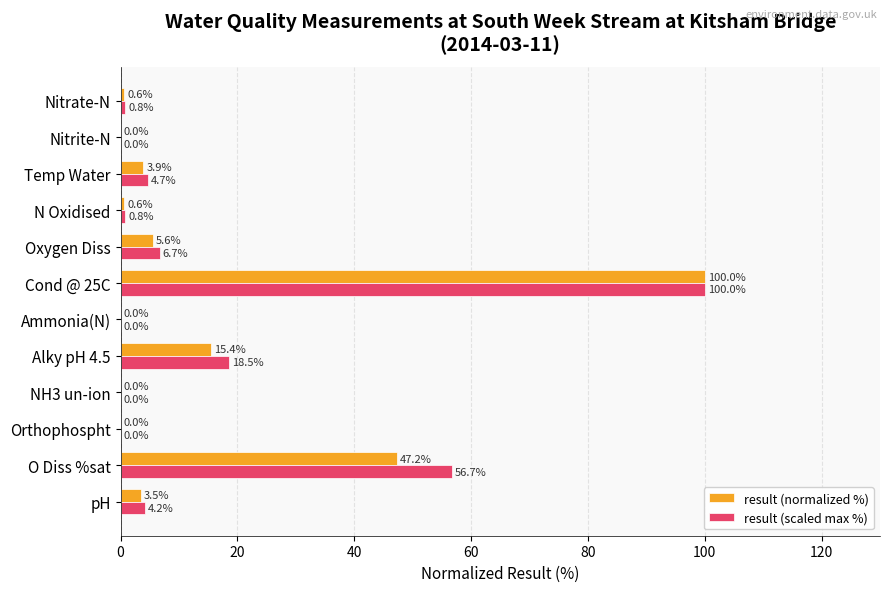

What is the total value across all series at Cond @ 25C?

200.0